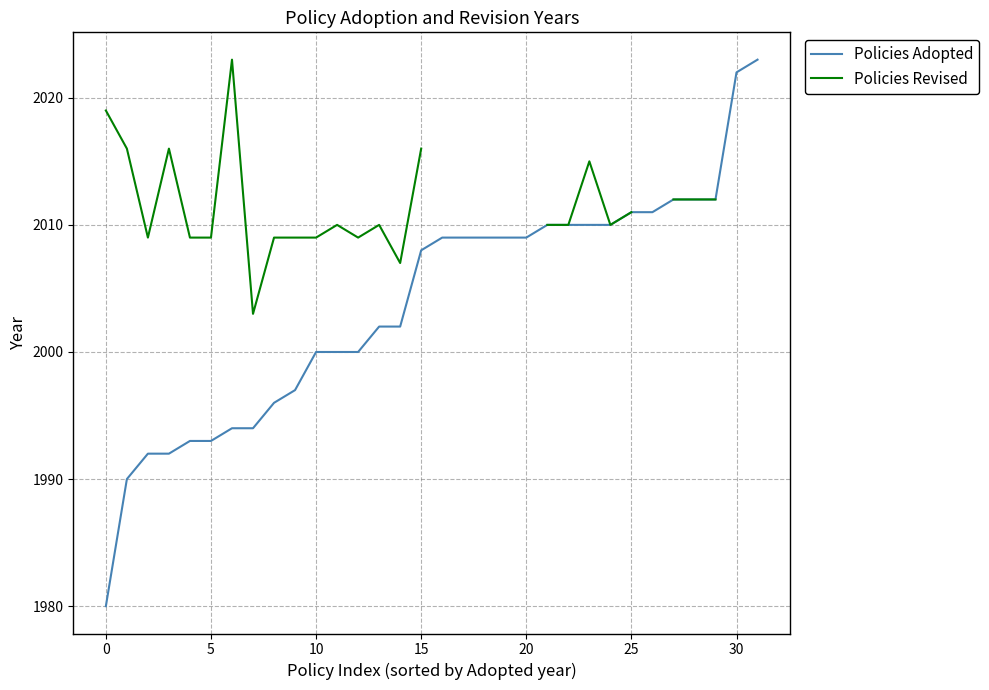

At which label is Policies Adopted closest to 2001?

10